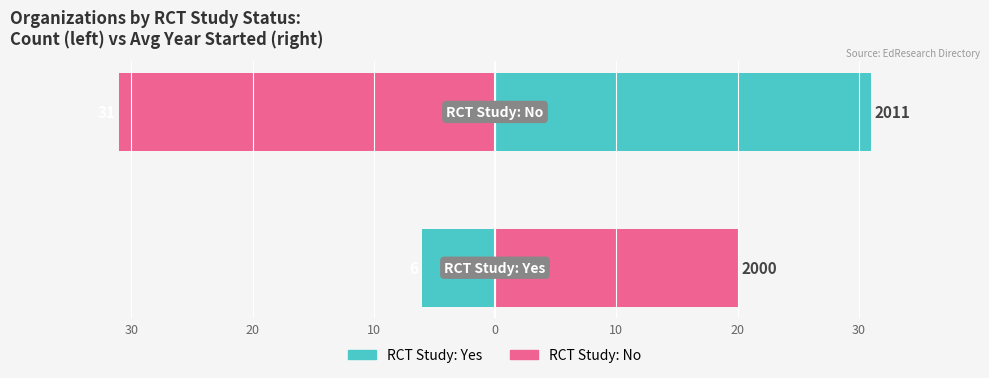

List the series in order of their peak value, lowest first.

Count of Organizations, Avg Year Started (offset from 1980)